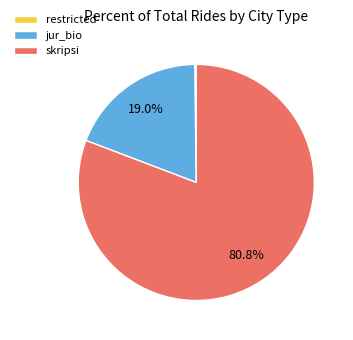

Is there a majority slice in this chart?

Yes